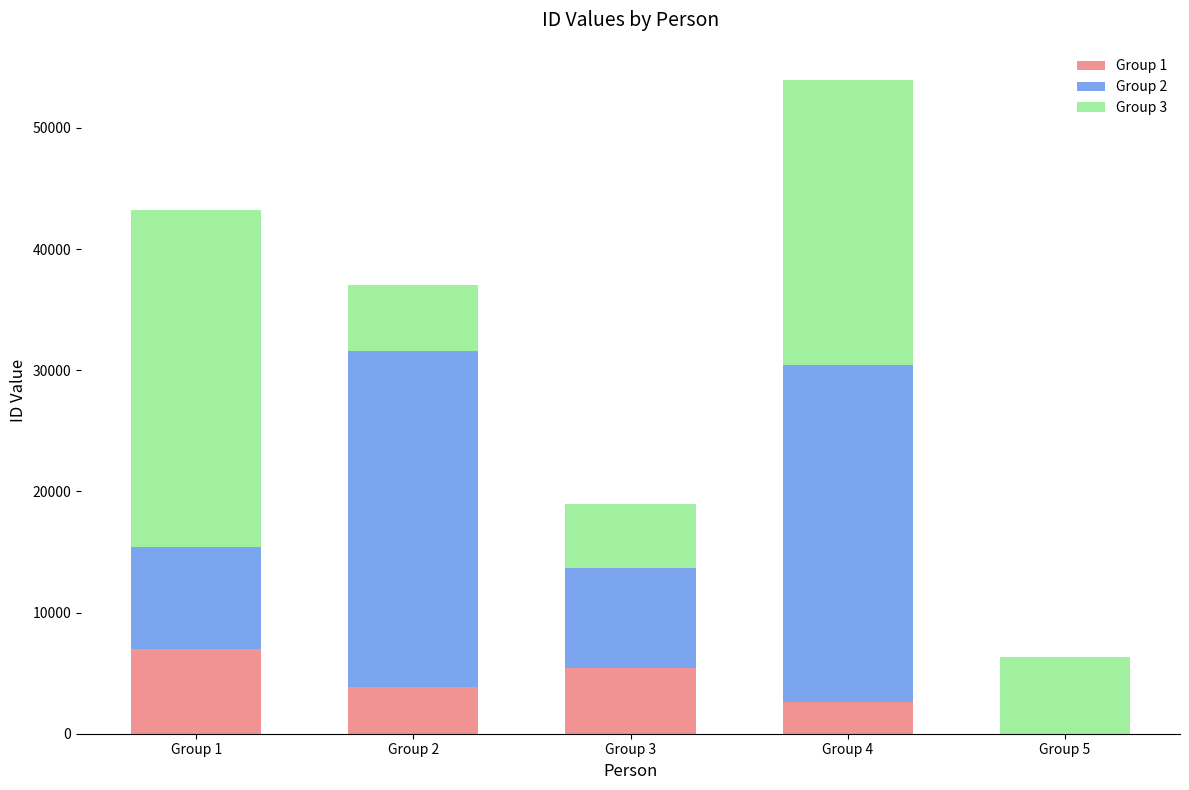

At which category is the sum across all series the highest?

Group 4